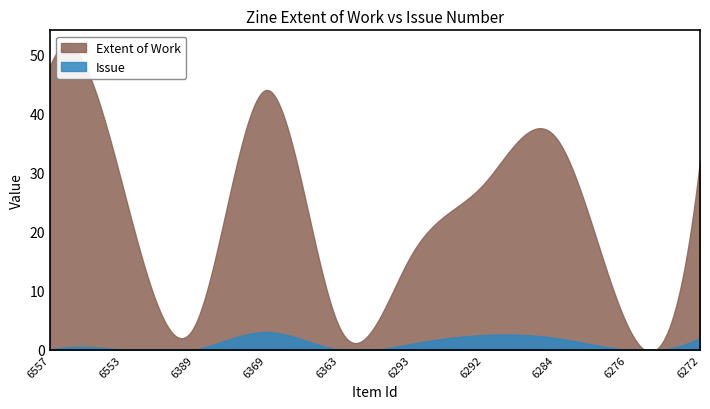

The Issue series shows 3.4 at 6292. True or false?

False